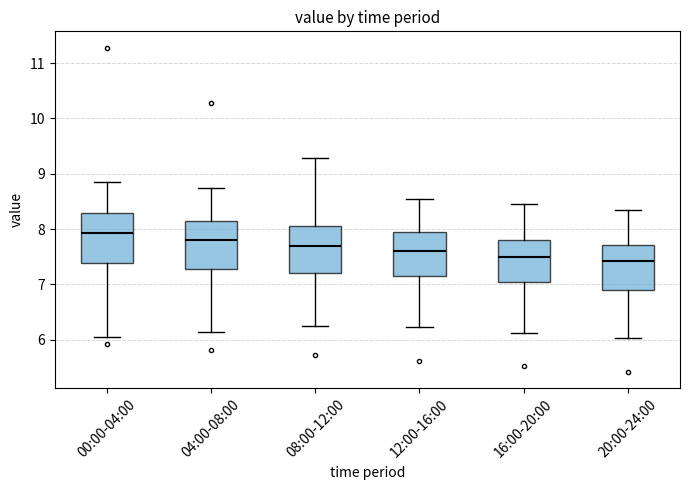

Which box has the highest median line?

00:00-04:00